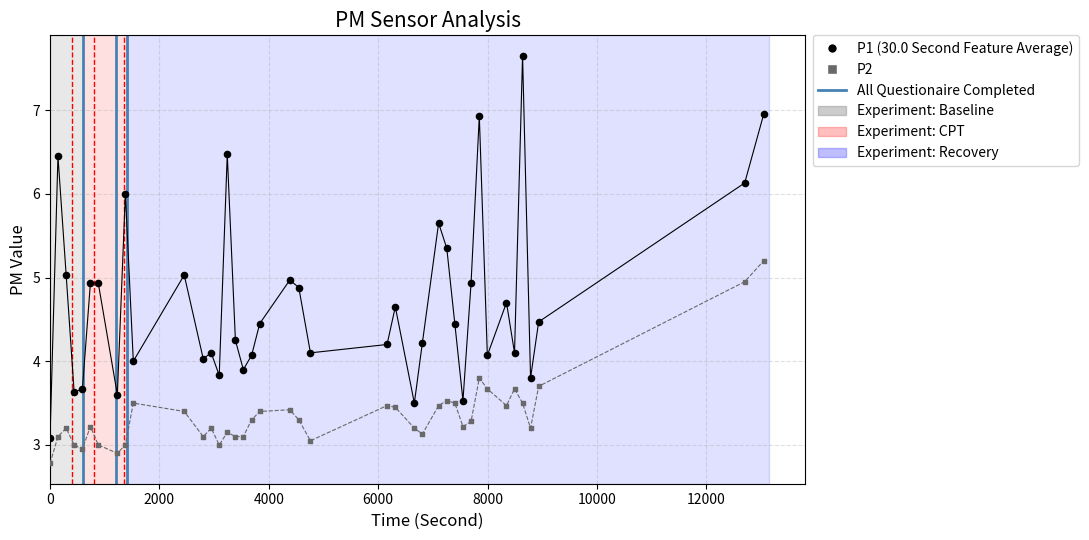

Which series contains the lowest Y value?

P2